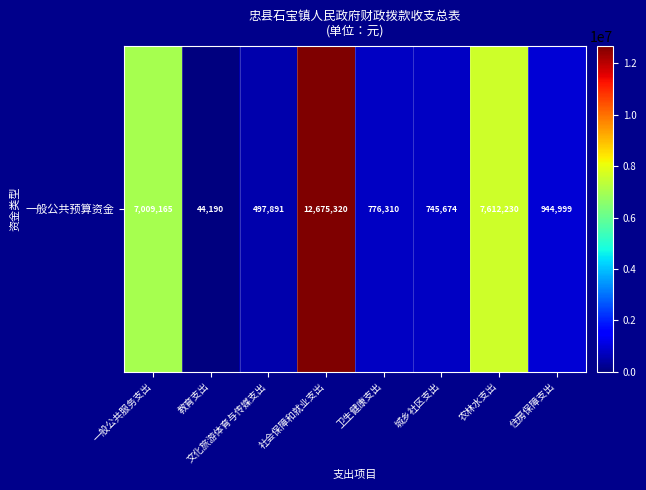

The chart shows a value of 7612230 at 农林水支出. True or false?

True